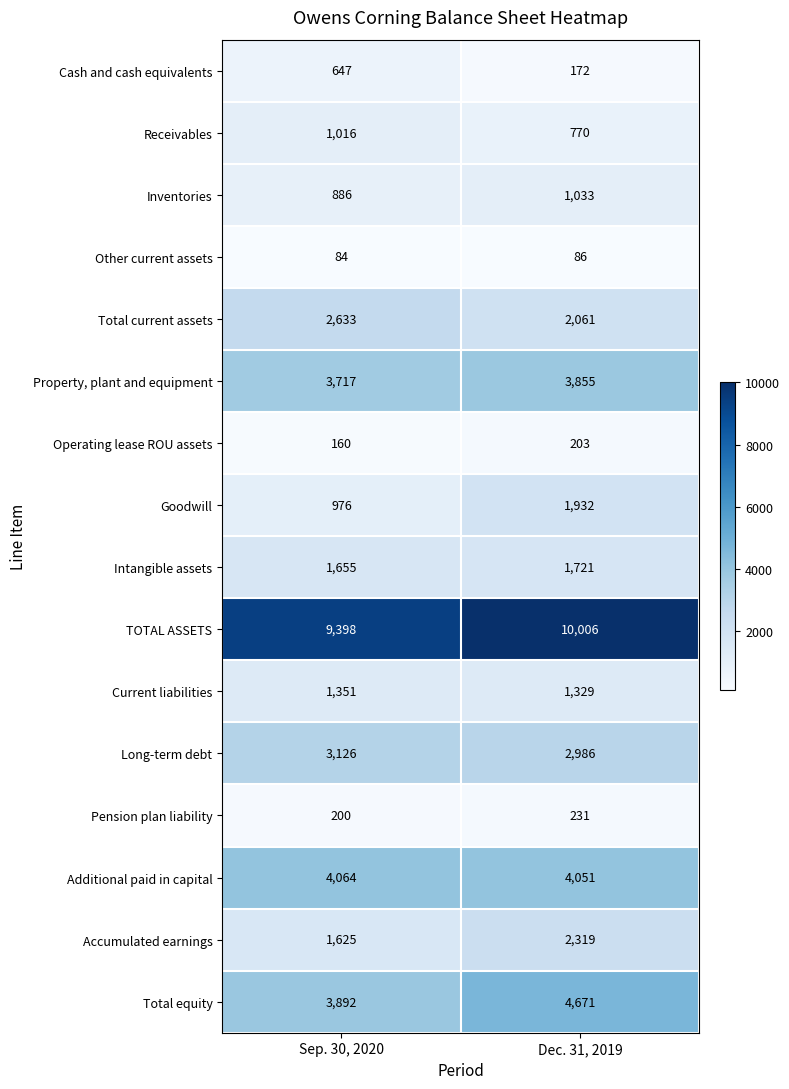

Which label corresponds to the largest value in the chart?

Dec. 31, 2019